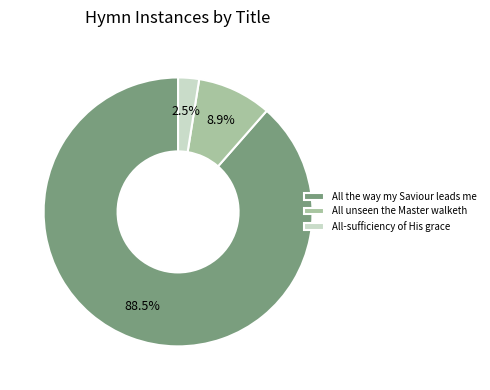

Which category has the biggest portion of the pie?

All the way my Saviour leads me